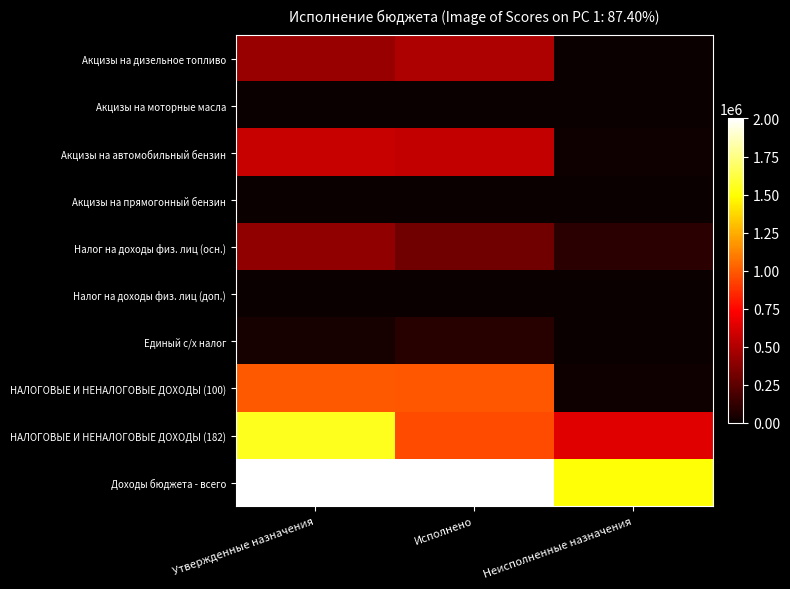

Which category has the lowest value across all series?

Неисполненные назначения